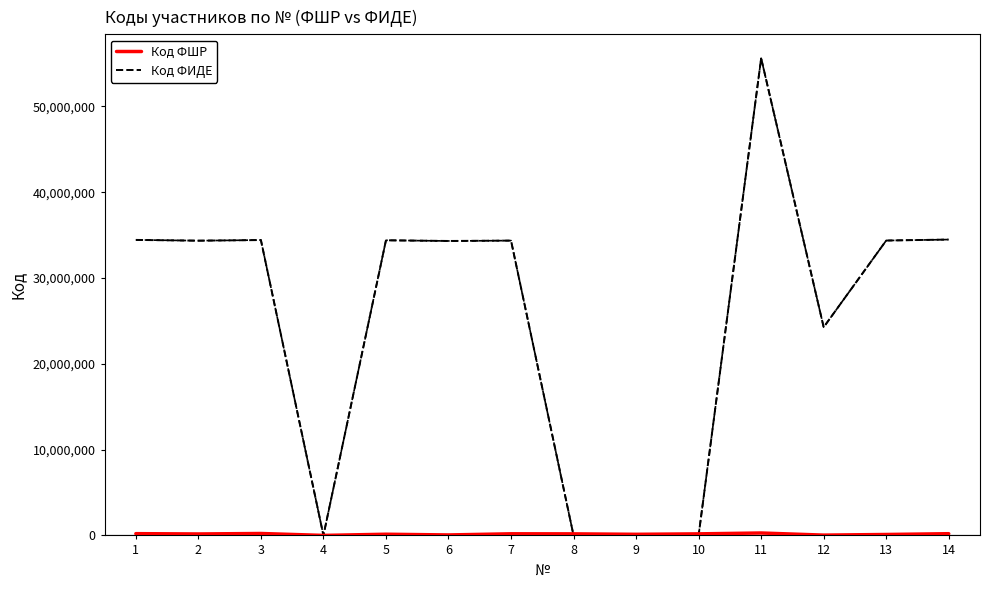

Which series has the largest total across all categories?

Код ФИДЕ